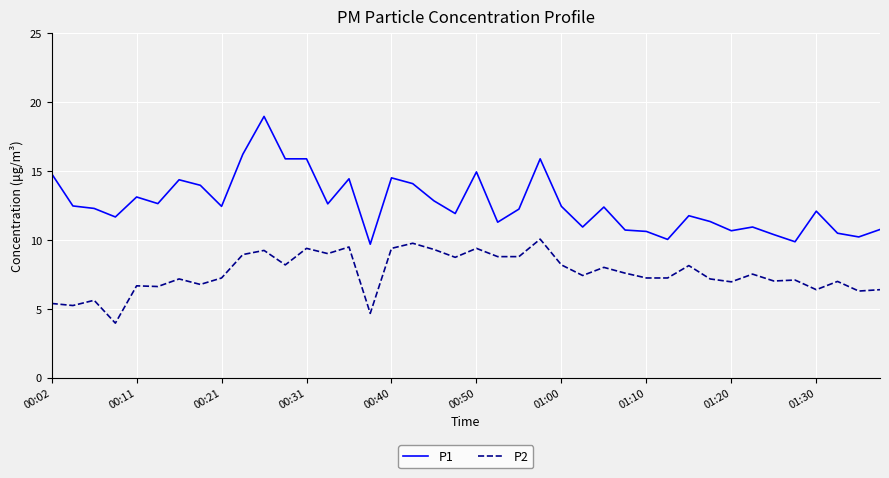

What is the average value of the P2 series?

7.6